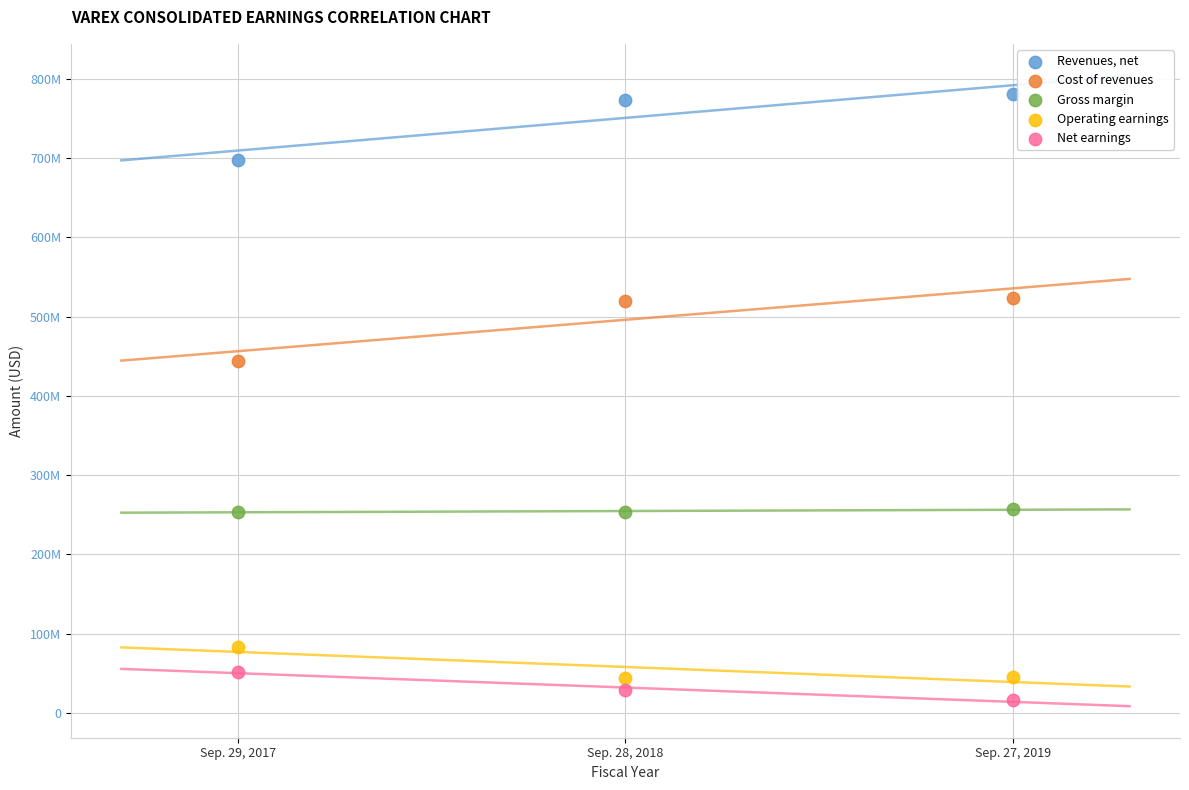

Which series contains the lowest Y value?

Net earnings